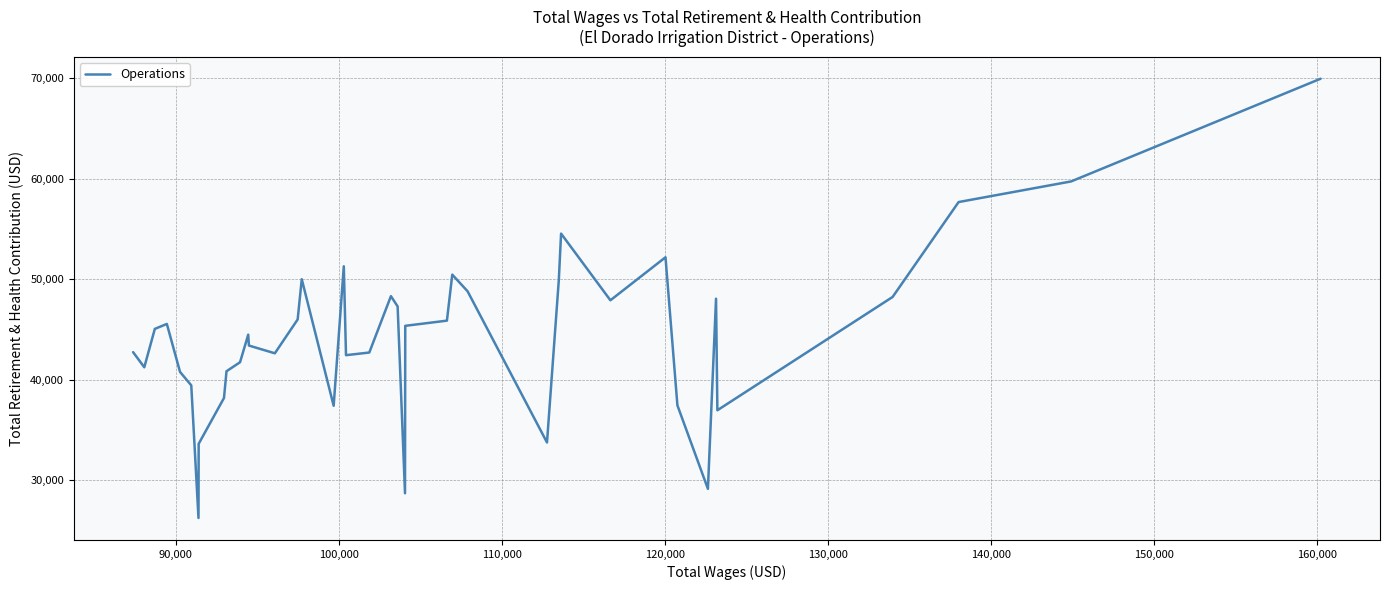

Is this an area chart (filled region under the line)?

No